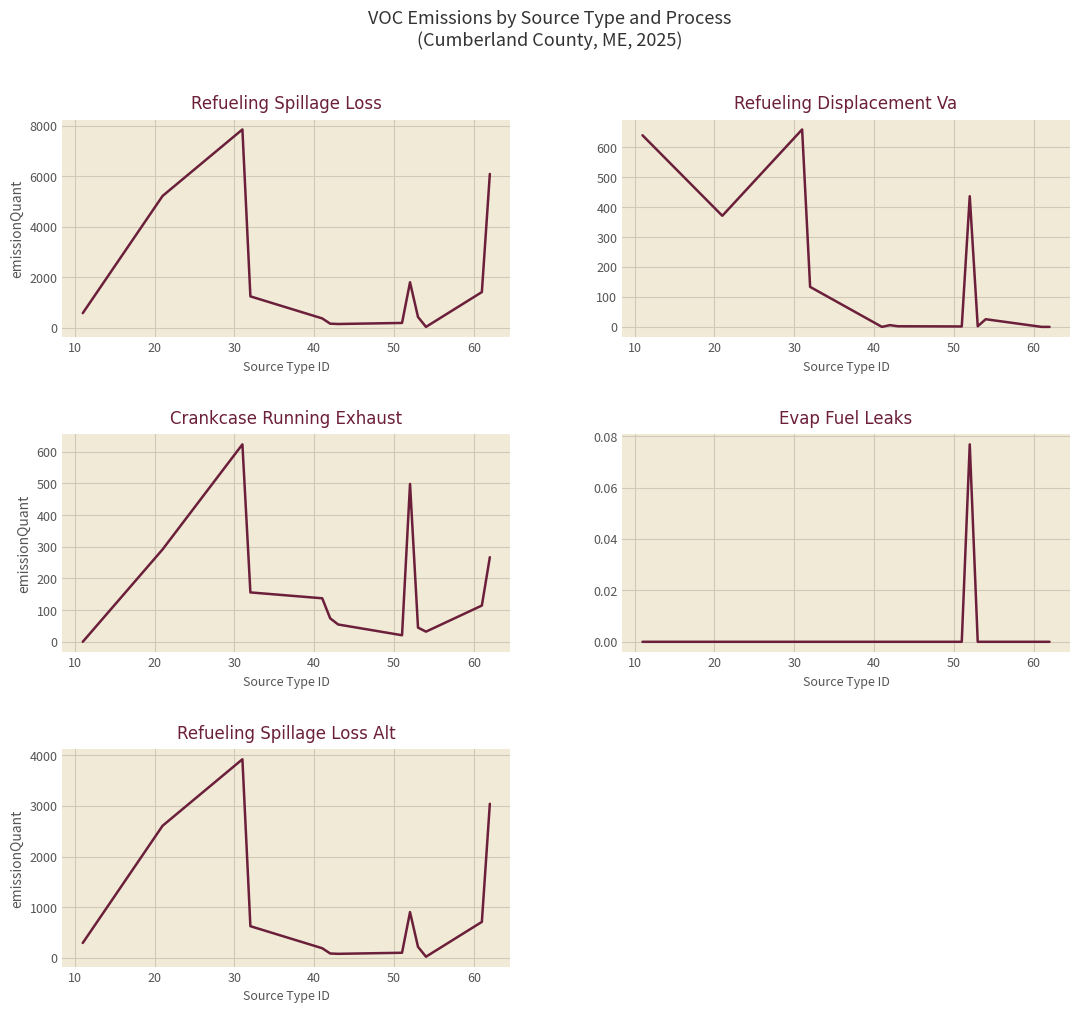

Reading left to right, extract all data points from this chart.

Refueling Spillage Loss: 582.1	5218.4	7848.2	1245.2	373.3	165.0	152.0	194.2	1802.9	429.0	37.7	1414.7	6087.6
Refueling Displacement Va: 640.2	371.2	659.6	133.7	0.0	5.8	2.1	1.4	436.5	2.0	25.6	0.0	0.0
Crankcase Running Exhaust: 0.0	291.7	623.4	155.9	137.4	74.0	54.6	20.7	498.5	44.9	32.1	114.4	267.1
Evap Fuel Leaks: 0.0	0.0	0.0	0.0	0.0	0.0	0.0	0.0	0.1	0.0	0.0	0.0	0.0
Refueling Spillage Loss (alt): 291.1	2609.2	3924.1	622.6	186.6	82.5	76.0	97.1	901.4	214.5	18.9	707.3	3043.8